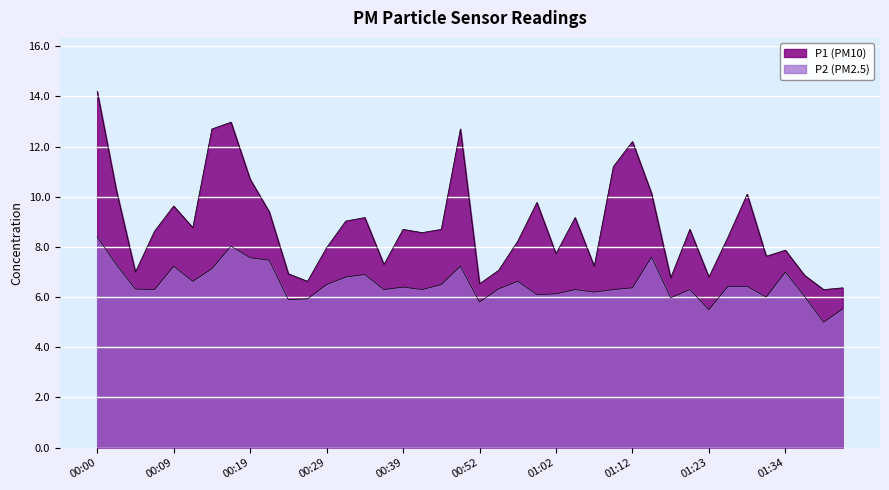

What is the sum of the P2 values at 01:12 and 01:23?

11.9